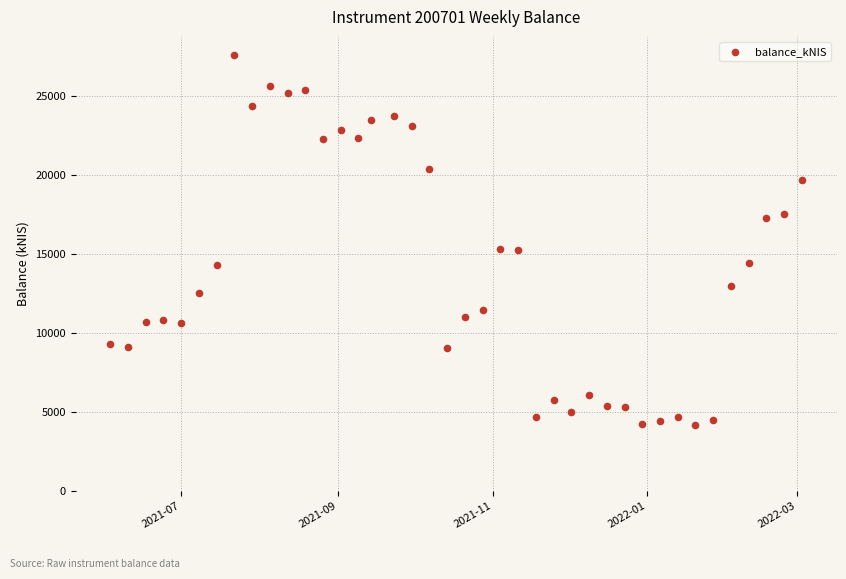

What is the range of X values (max minus min)?

273.0